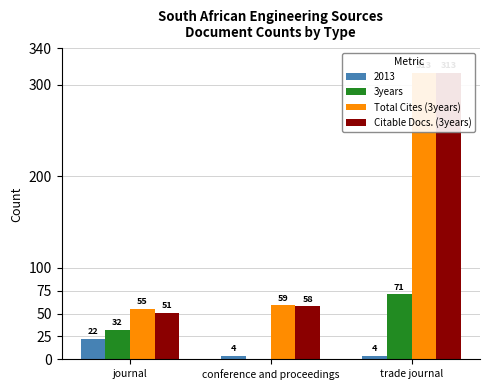

Which series has the largest total across all categories?

Total Cites (3years)